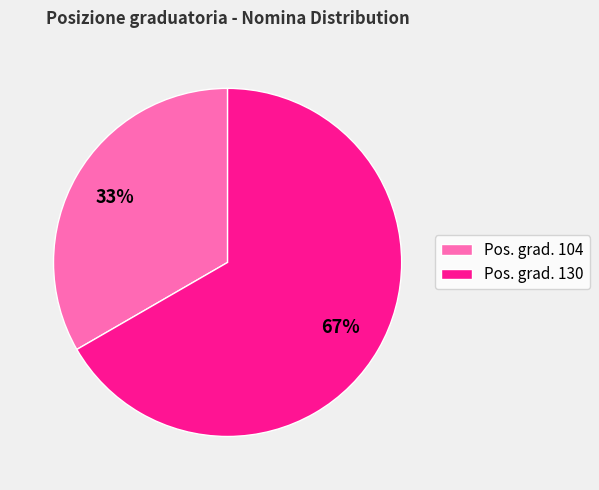

How many slices are in this pie chart?

2